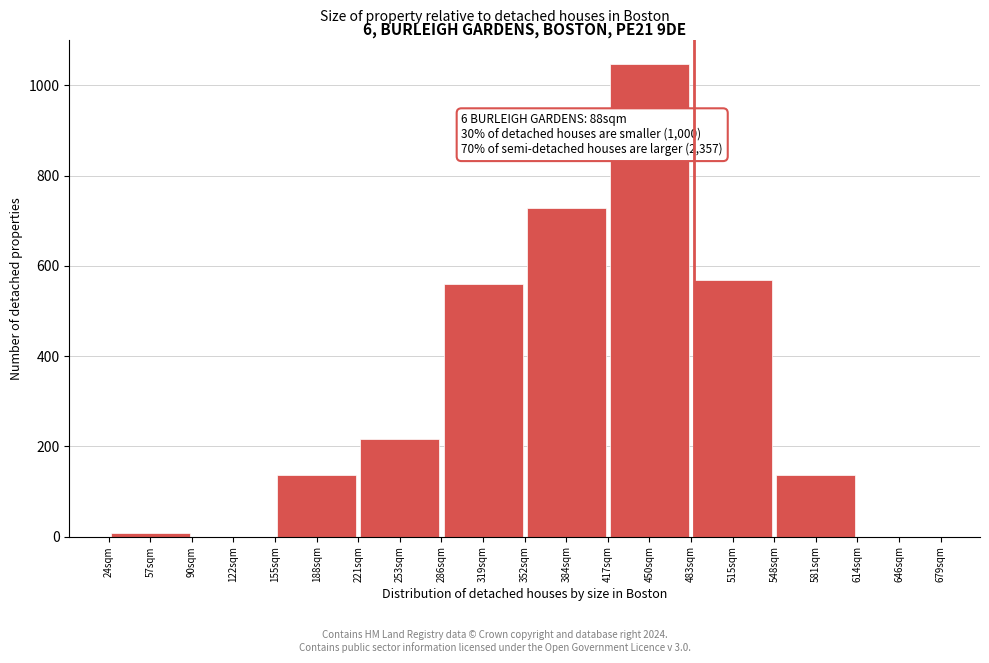

Reading left to right, extract all data points from this chart.

57sqm=8	122sqm=0	188sqm=136	253sqm=216	319sqm=560	384sqm=728	450sqm=1048	515sqm=568	581sqm=136	646sqm=0